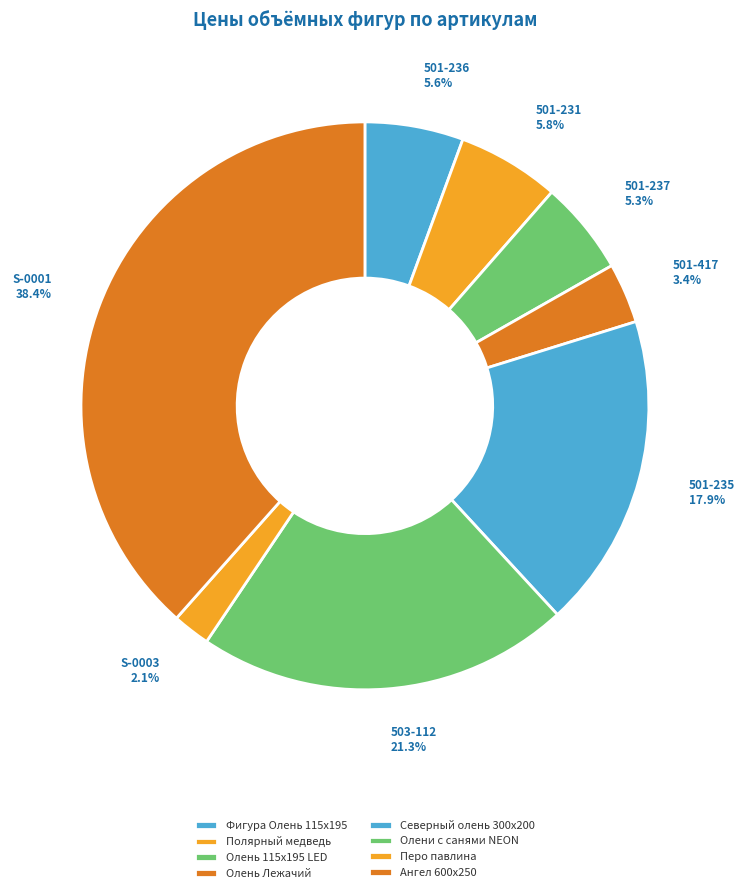

How many slices are in this pie chart?

8